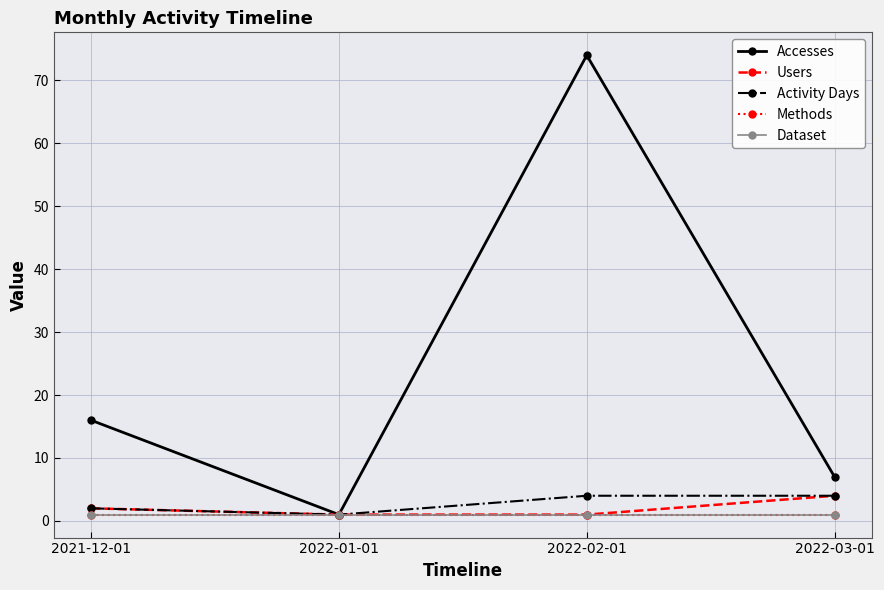

What is the minimum value shown in the chart?

1